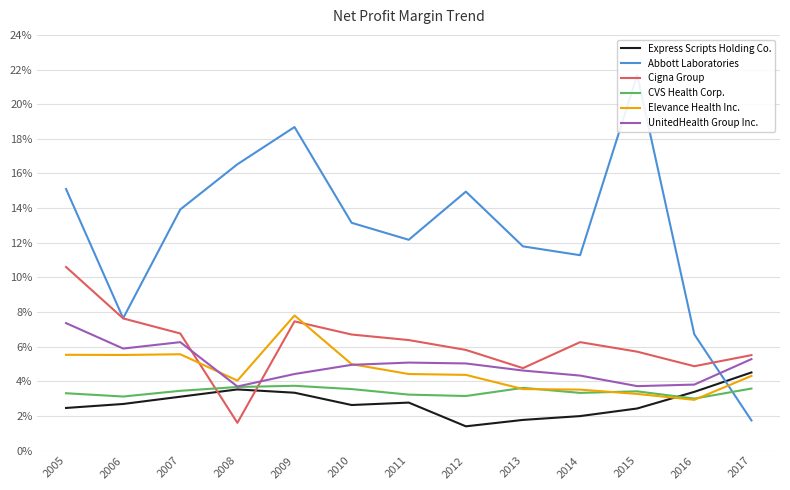

At which category does Elevance Health Inc. reach its first local peak?

2007